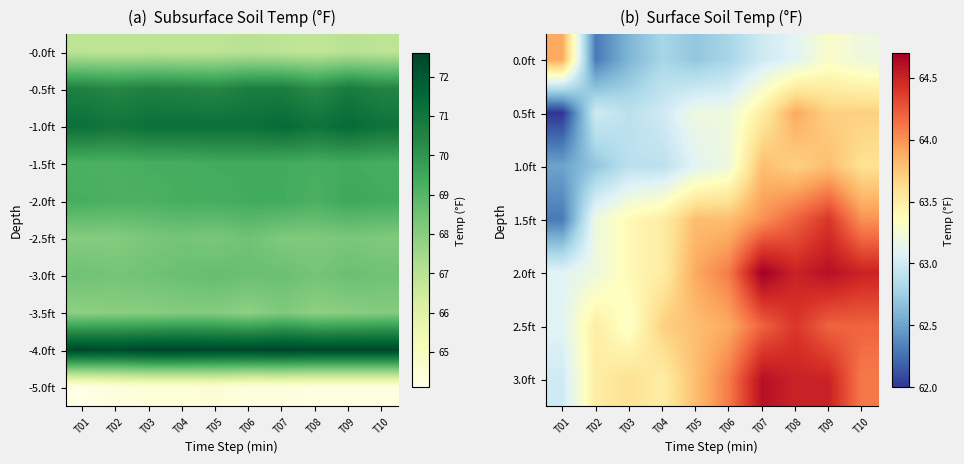

What value does the -5.0ft series have at T09?

64.2